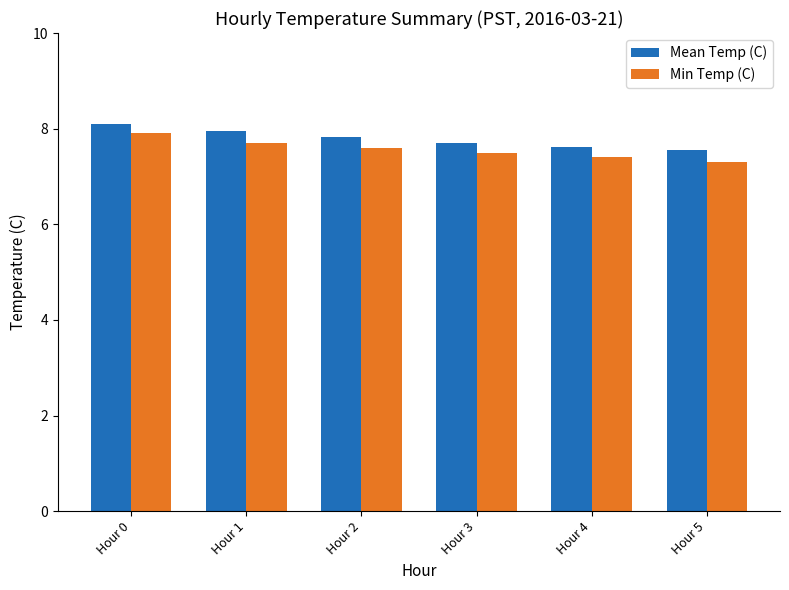

What is the sum of all Min Temp (C) values?

45.4